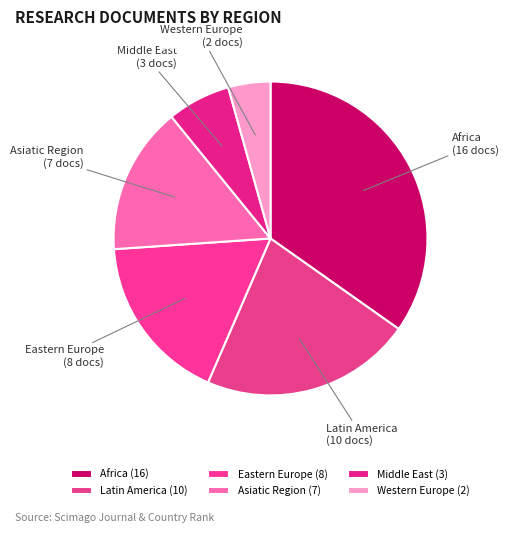

What is the ratio of the value at Western Europe to the value at Middle East?

0.7